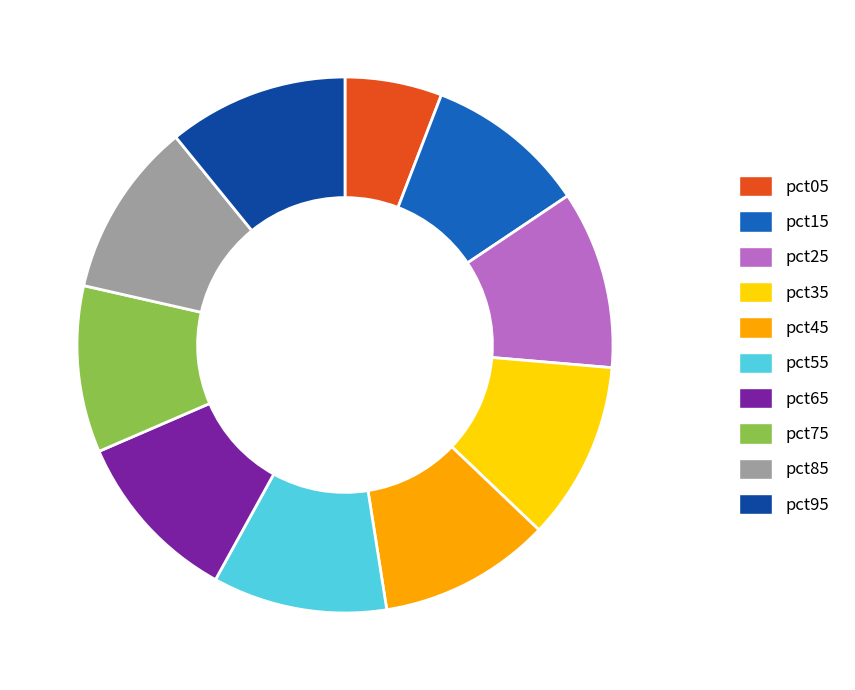

How many segments does this pie chart have?

10